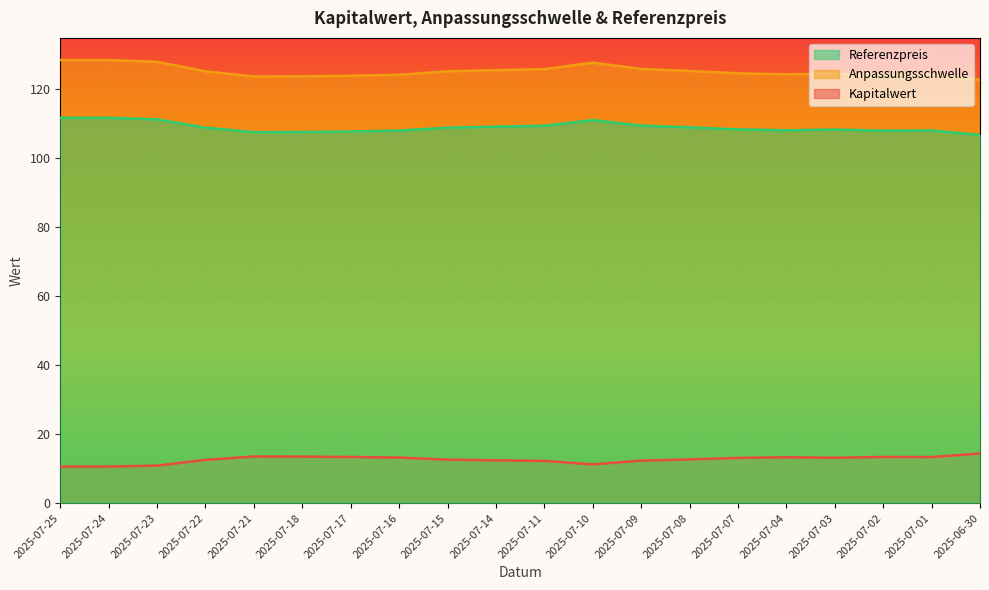

True or false: Kapitalwert and Referenzpreis intersect in this chart.

False